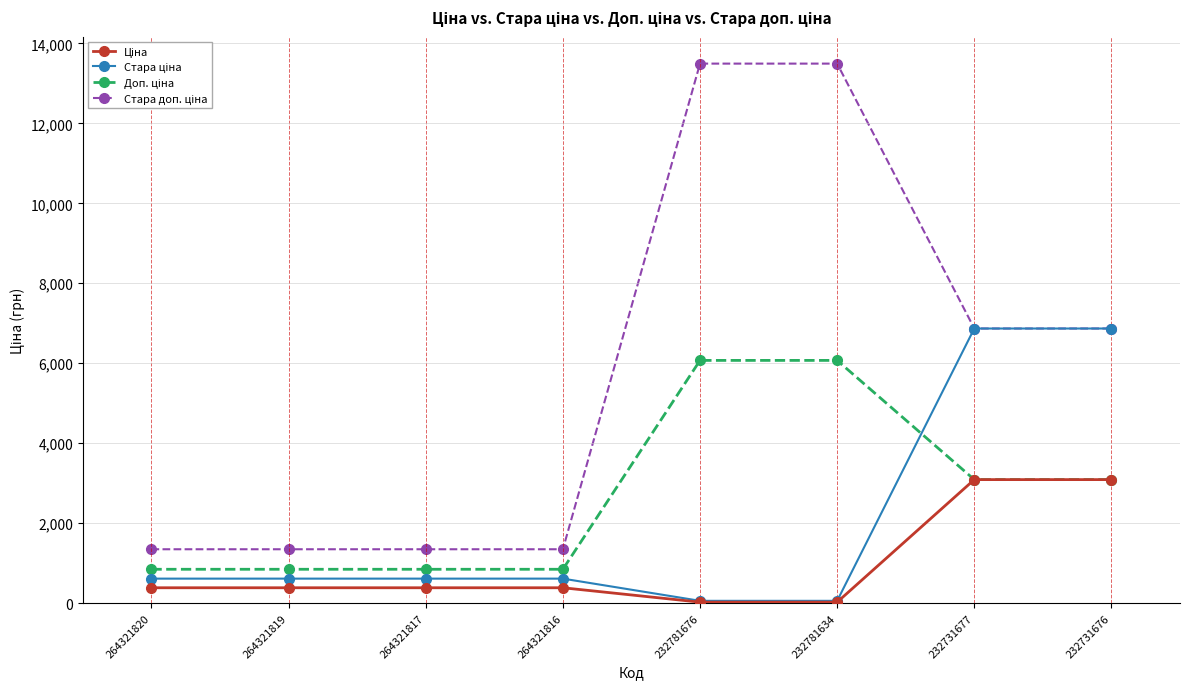

What is the total value across all series at 264321819?

3200.8